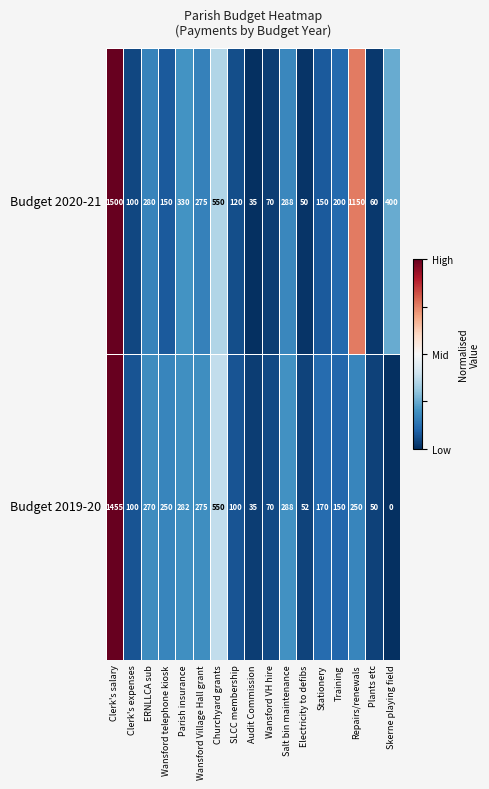

Count the number of categories in the chart.

17